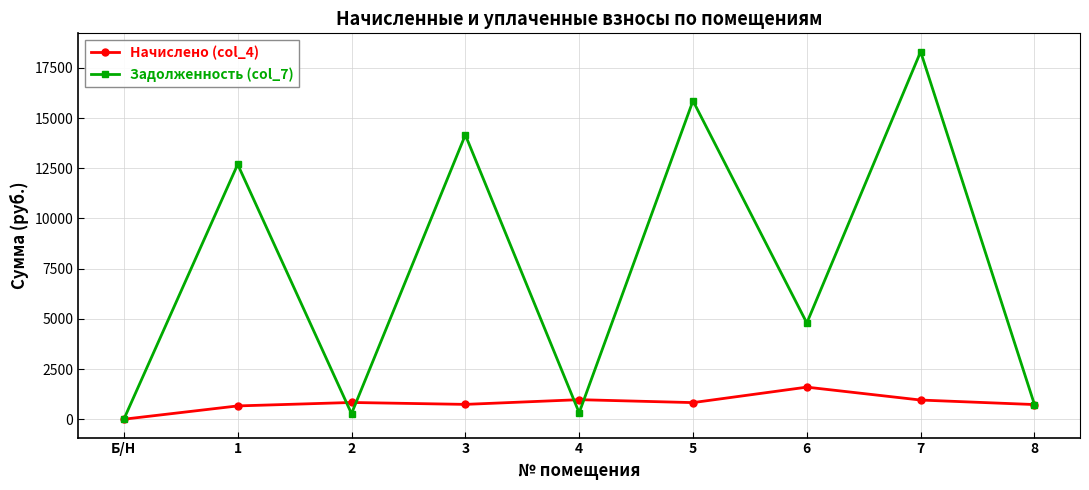

How many series are shown in this chart?

2